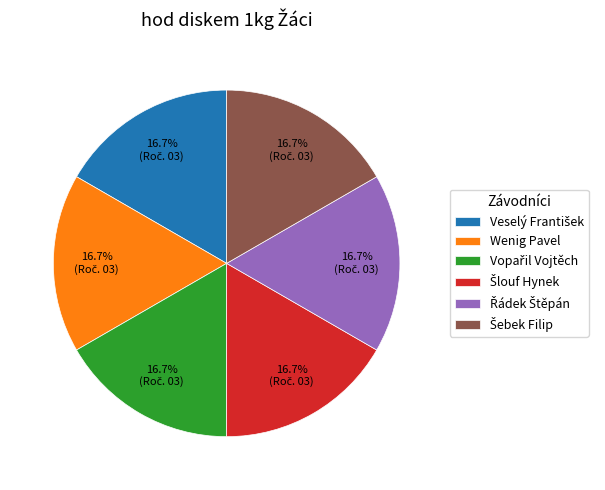

Is there a majority slice in this chart?

No